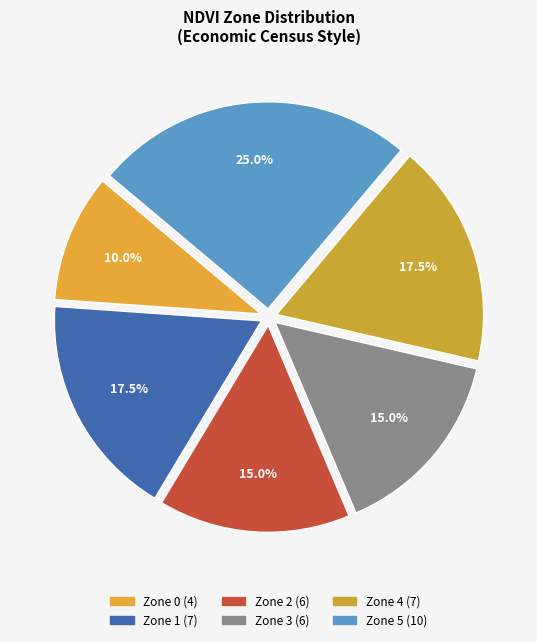

Count the number of slices in the pie.

6